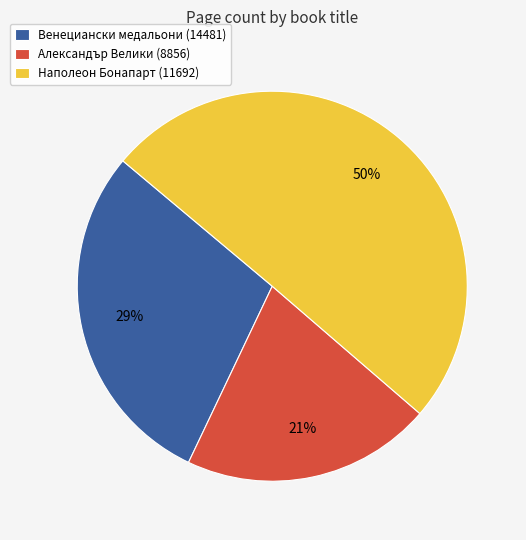

The Венециански медальони (14481) slice represents 29% of the pie. True or false?

True